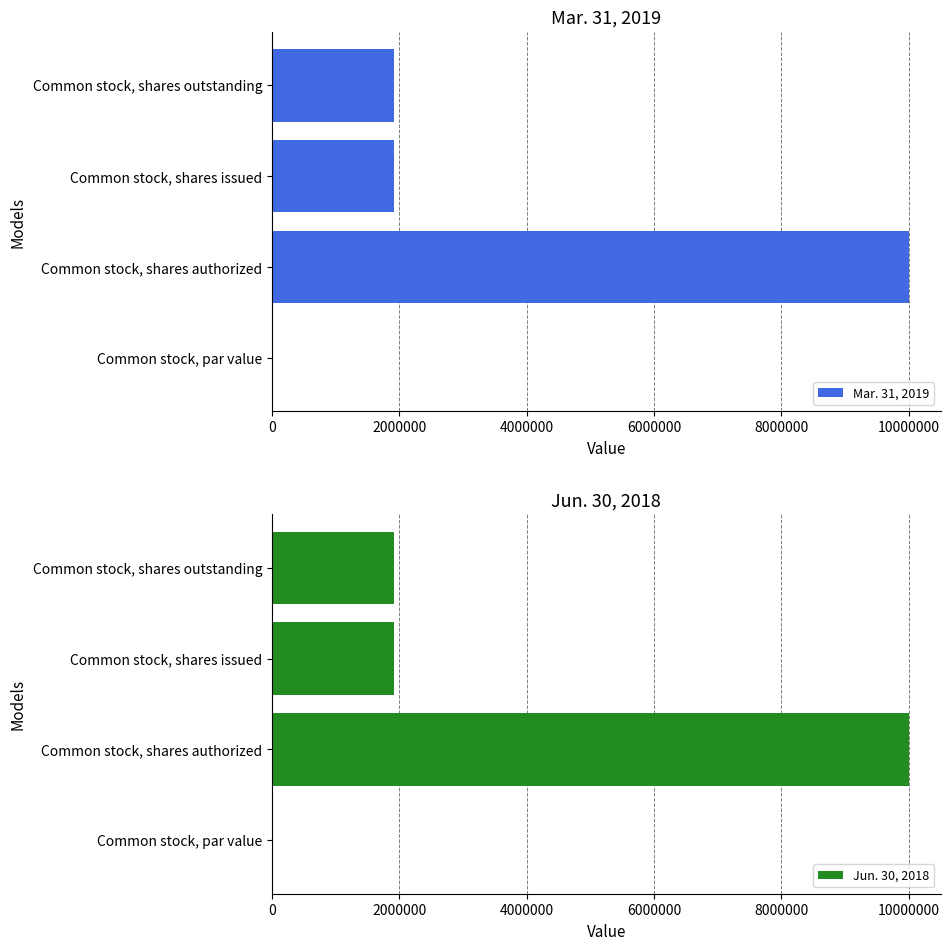

At how many categories does at least one series exceed 7823870?

1